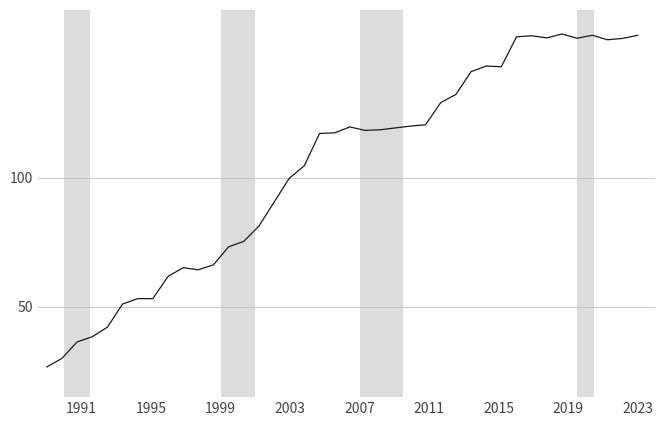

Does the chart display data point markers on the line(s)?

No